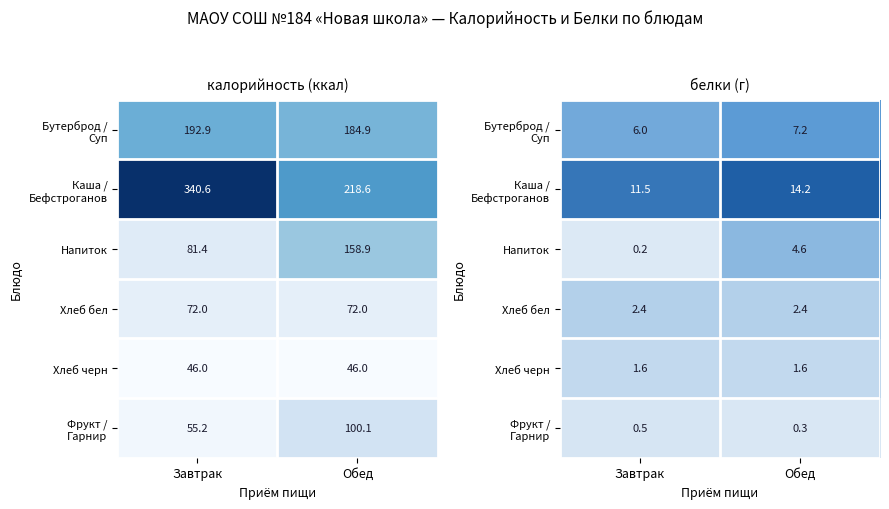

At how many categories does at least one series exceed 0?

2